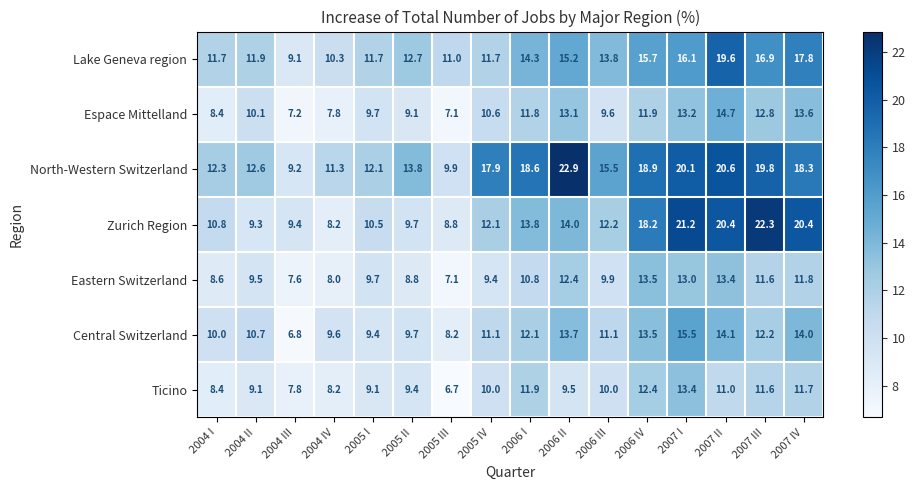

At how many categories does at least one series exceed 7?

16